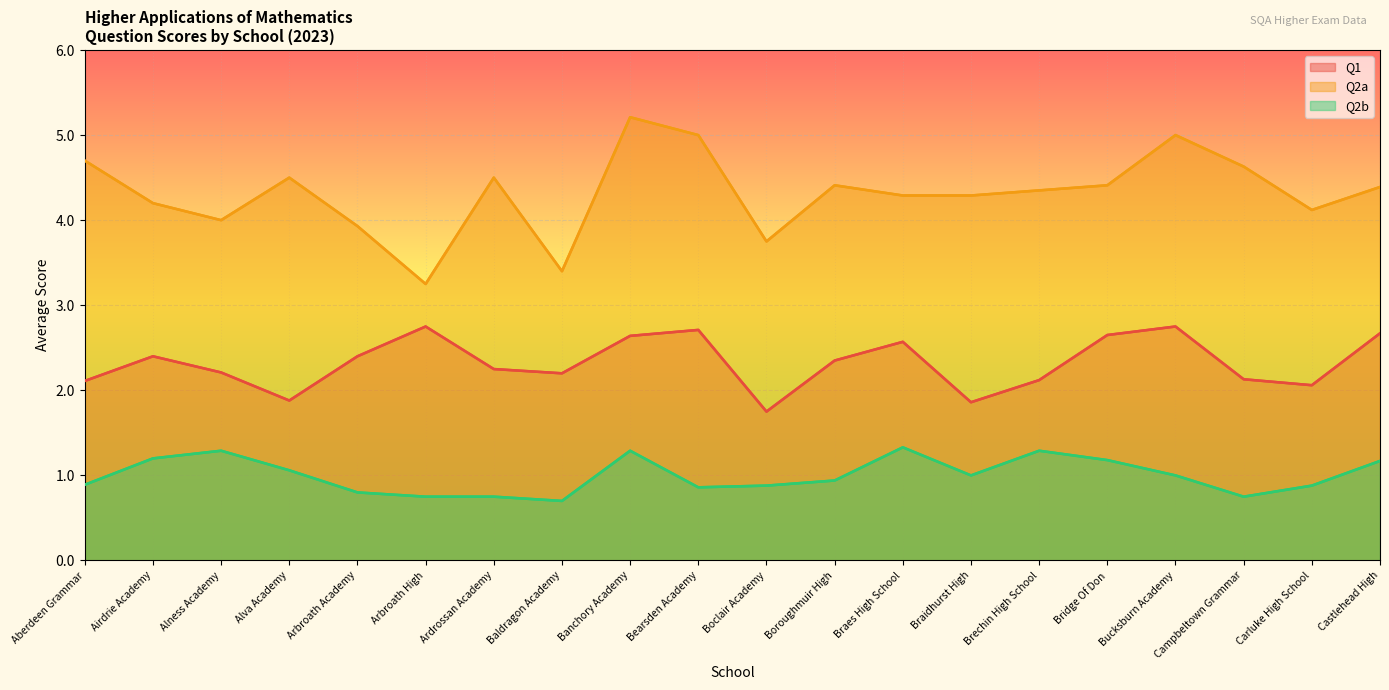

What is the sum of all Q2b values?

20.0